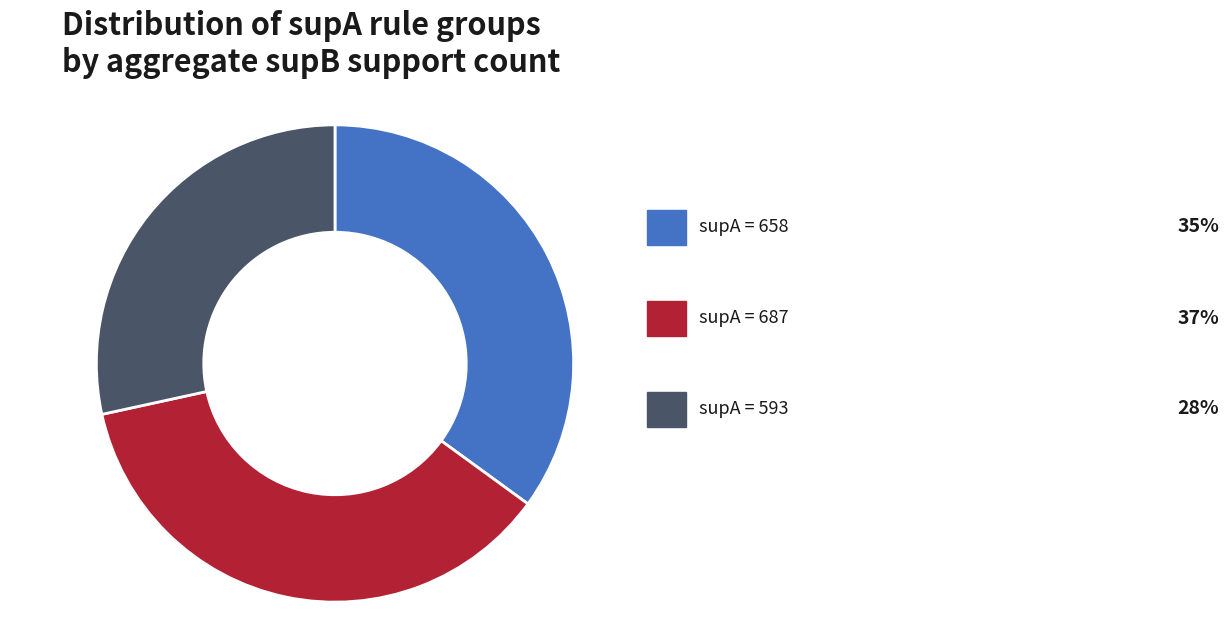

Count the number of slices in the pie.

3